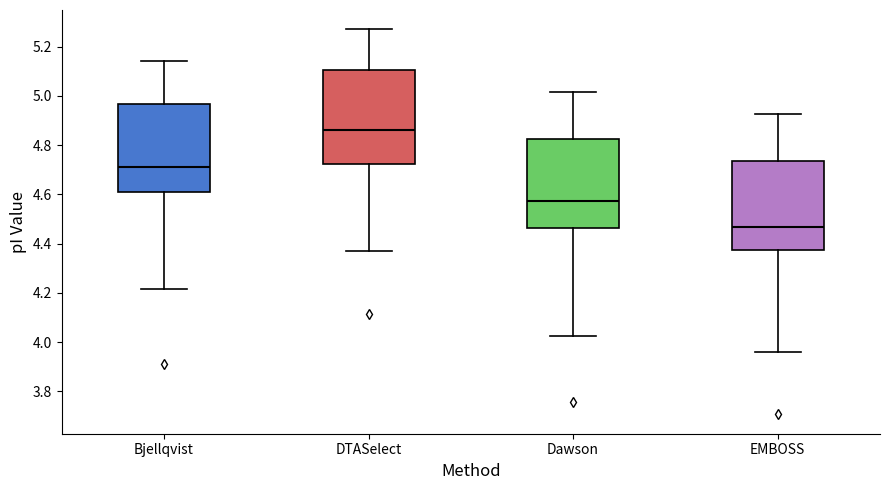

Reading left to right, transcribe this box plot: for each box, give where its median line is, the range the box spans, and where its two whiskers end, as read against the y-axis. The values are not printed on the chart, so give them approximately, as read against the axis.

Bjellqvist: median 4.72, box 4.60 to 4.96, whiskers 4.22 to 5.14
DTASelect: median 4.86, box 4.72 to 5.10, whiskers 4.36 to 5.28
Dawson: median 4.58, box 4.46 to 4.82, whiskers 4.02 to 5.02
EMBOSS: median 4.46, box 4.38 to 4.74, whiskers 3.96 to 4.92